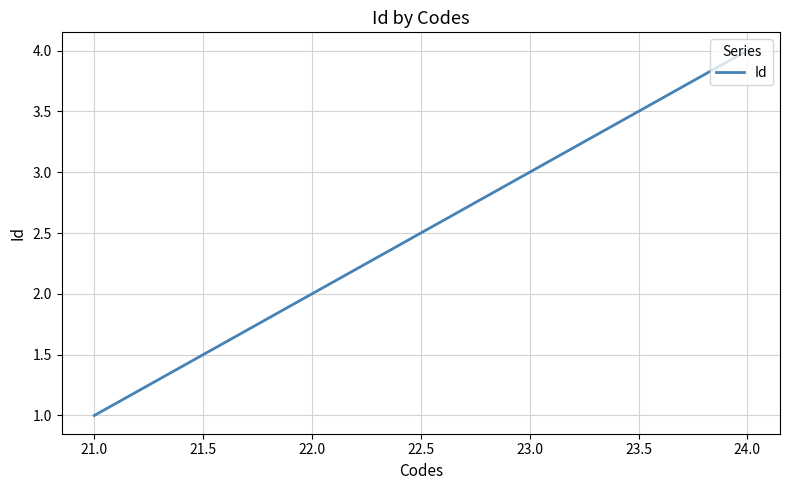

Which category has the highest value across all series?

24.0